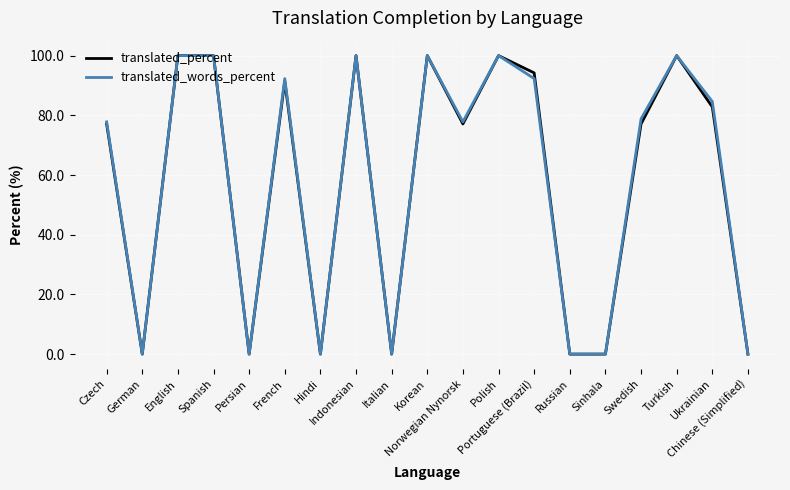

What is the maximum value shown in the chart?

100.0